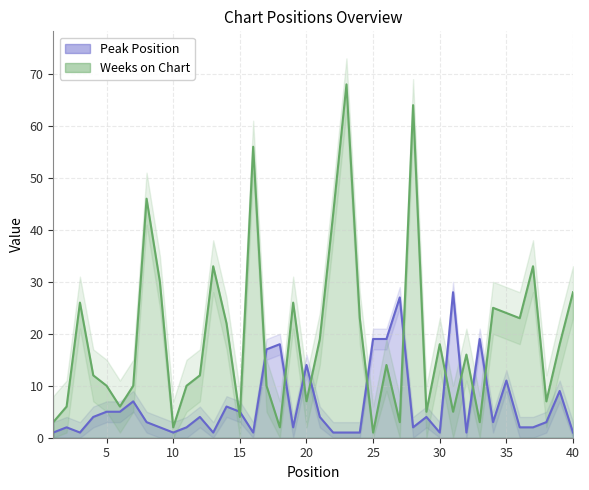

What are all the series names shown in the legend?

Peak Position, Weeks on Chart